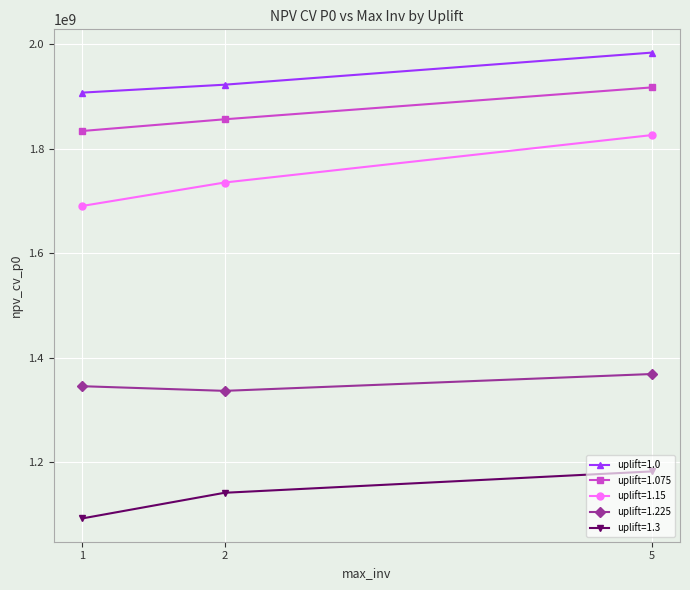

Which series has the widest spread of values?

uplift=1.15